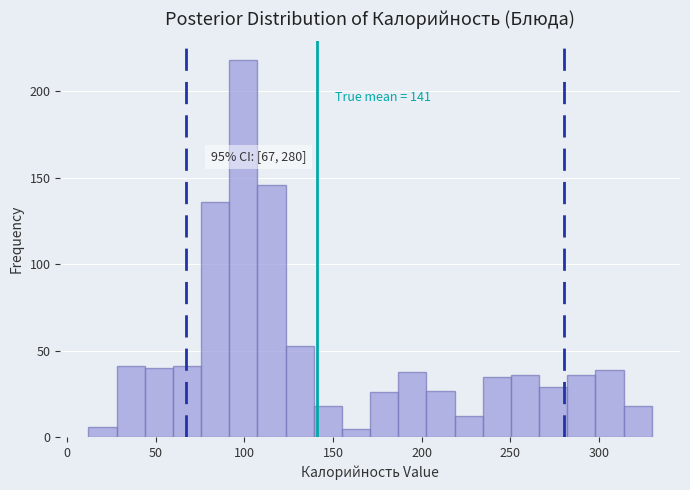

Around what value on the x-axis is the tallest bar? Give the approximate position of its centre, as read against the axis.

100